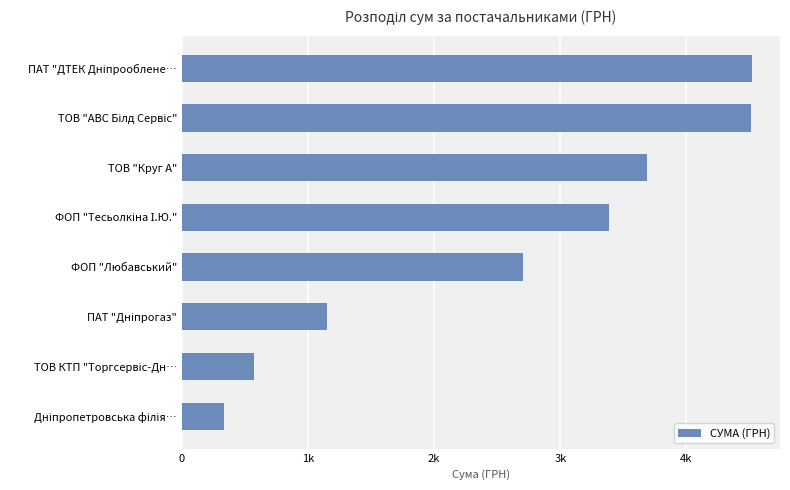

Are the bars horizontal?

Yes